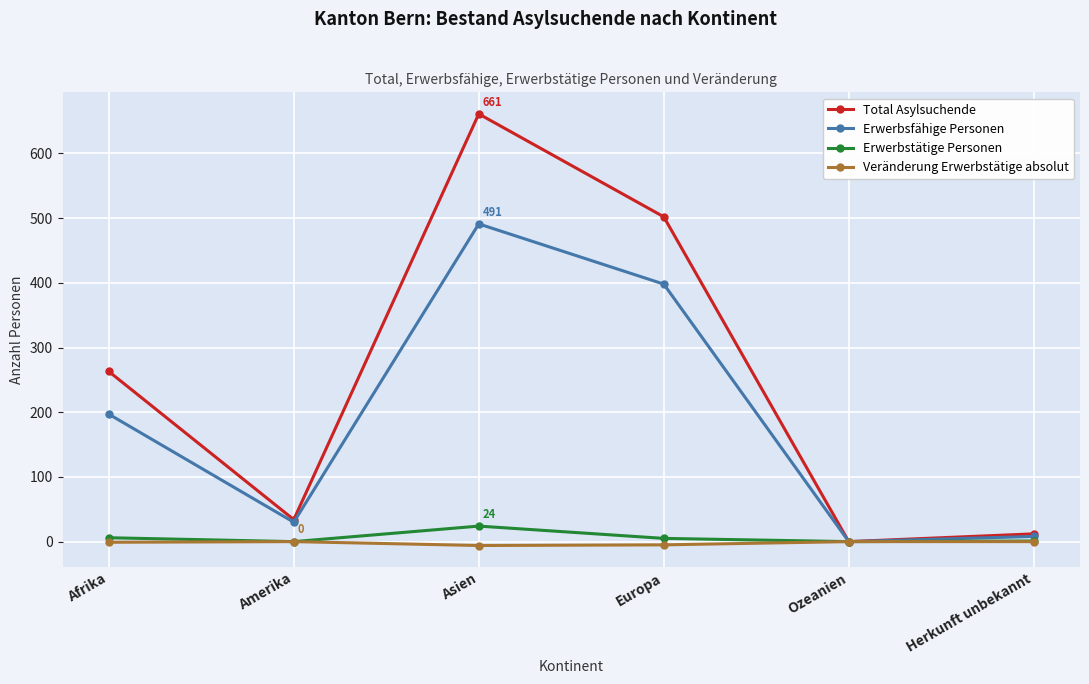

What are all the series names shown in the legend?

Total Asylsuchende, Erwerbsfähige Personen, Erwerbstätige Personen, Veränderung Erwerbstätige absolut